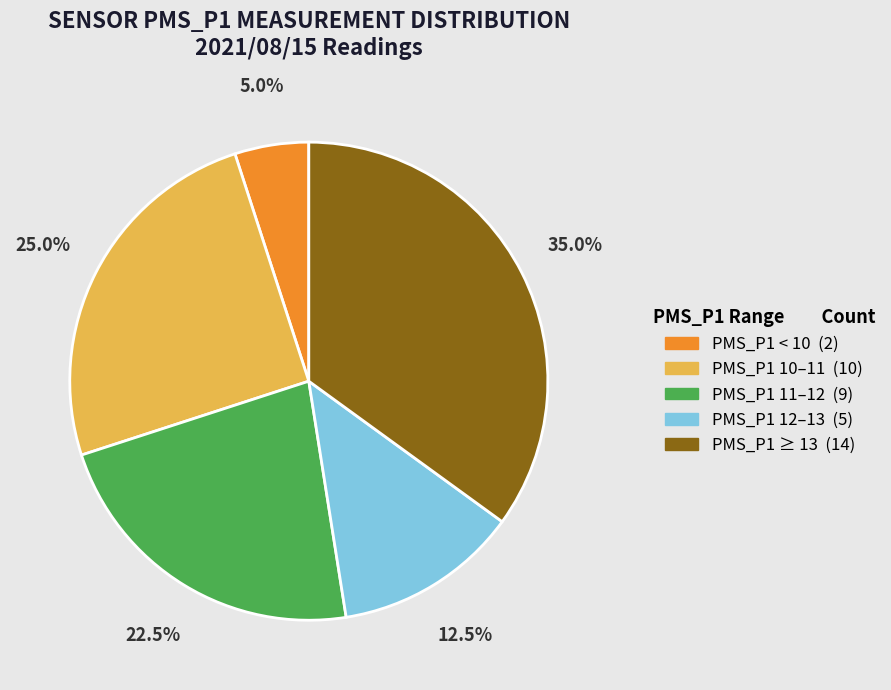

Is there any slice that represents more than half of the pie?

No